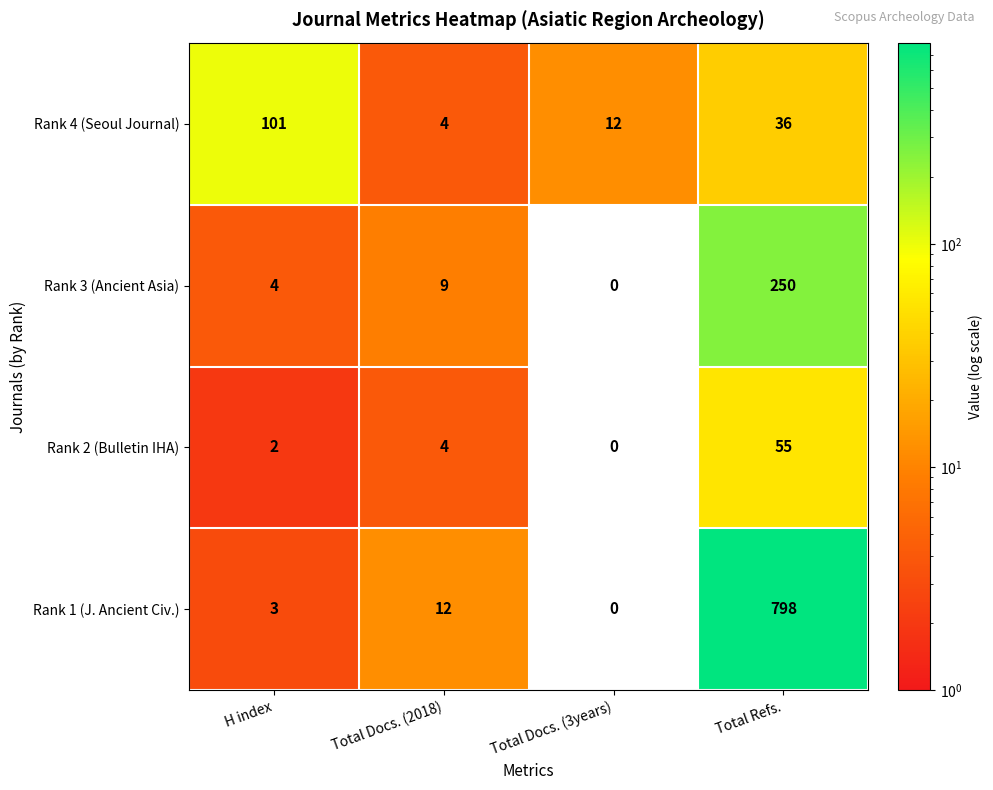

Is the value of Rank 1 (J. Ancient Civ.) at Total Refs. greater than the value of Rank 2 (Bulletin IHA) at Total Docs. (2018)?

Yes